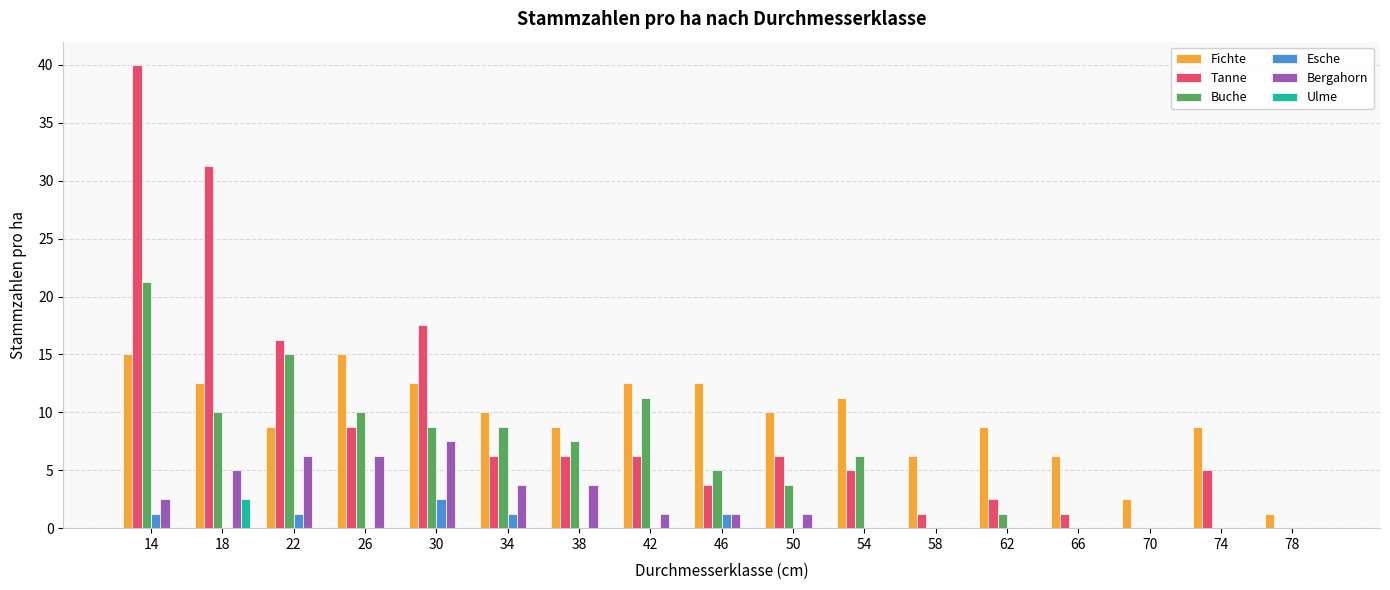

Is it true that Fichte equals 4.4 at 70?

False